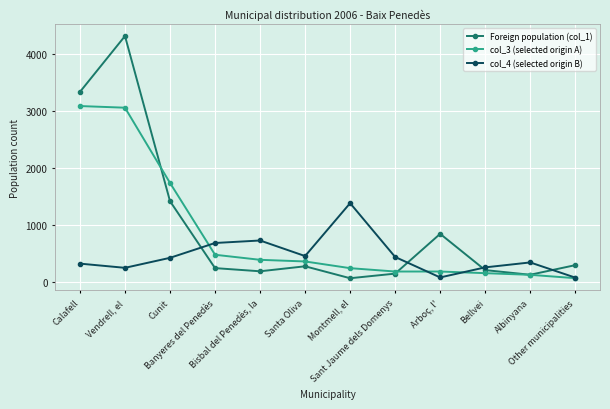

What is the lowest value of the col_4 (selected origin B) series?

69